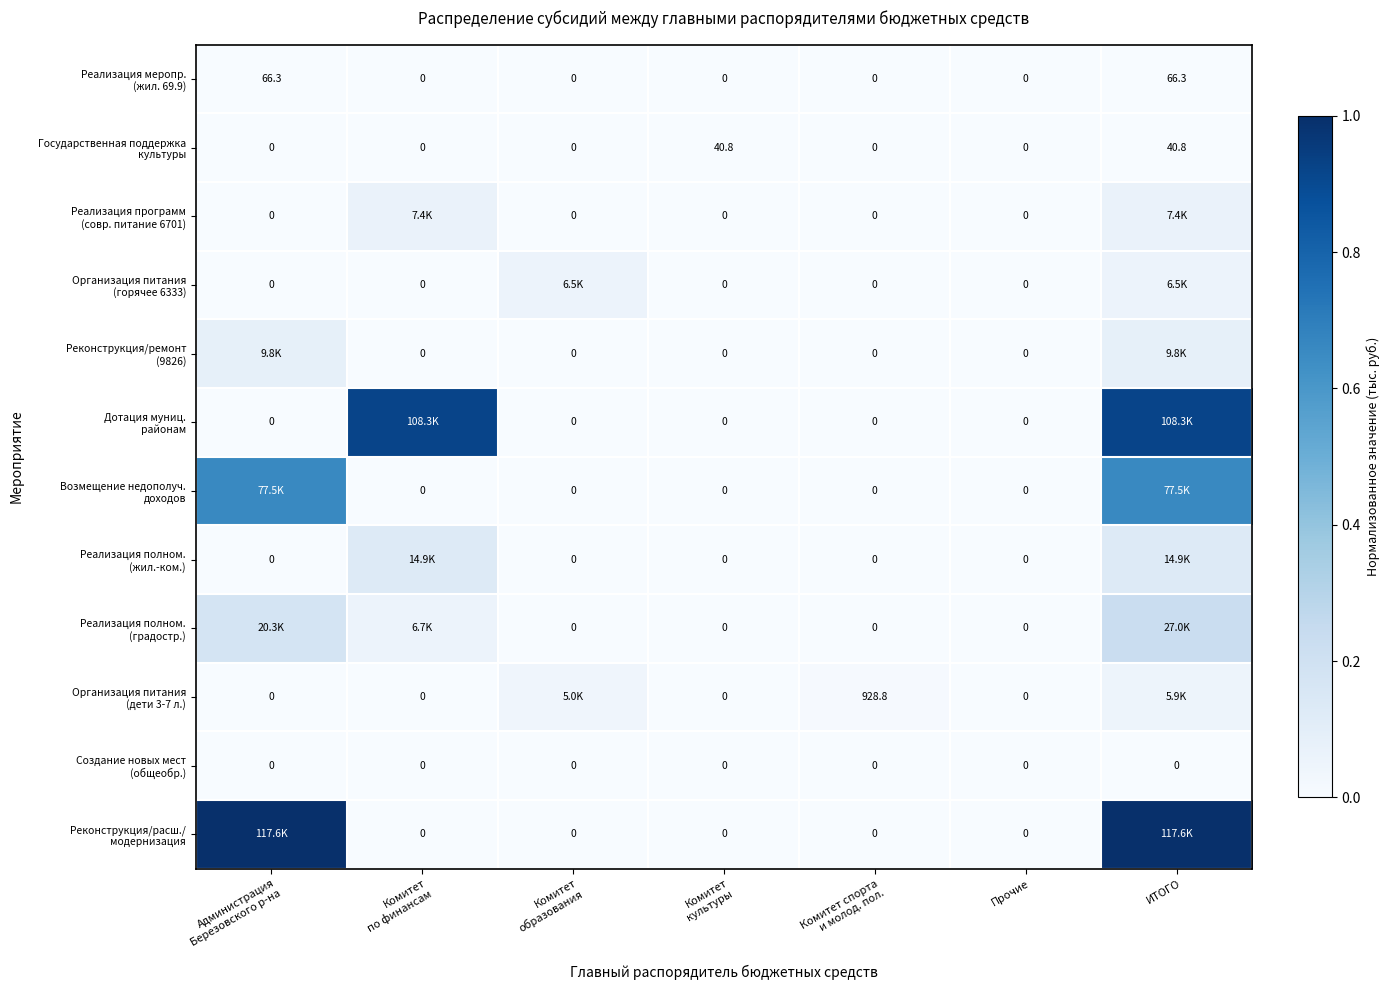

Which has a higher value, ИТОГО or Комитет
образования?

ИТОГО